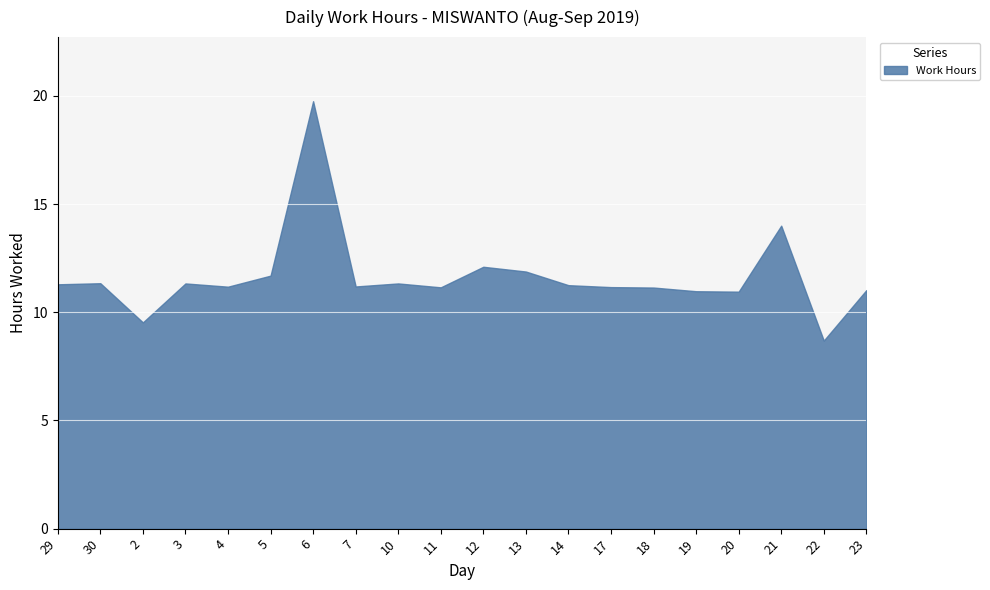

Rank the categories by value from lowest to highest.

22, 2, 20, 19, 23, 18, 11, 17, 4, 7, 14, 29, 3, 10, 30, 5, 13, 12, 21, 6